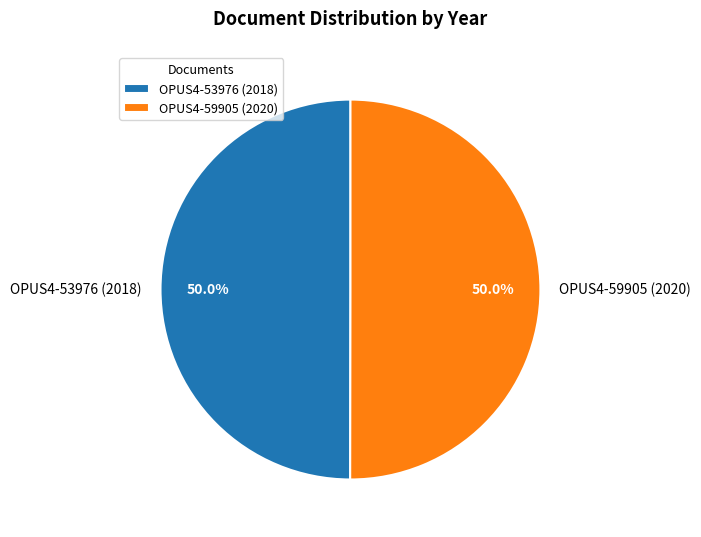

What is the ratio of the value at OPUS4-59905 (2020) to the value at OPUS4-53976 (2018)?

1.0